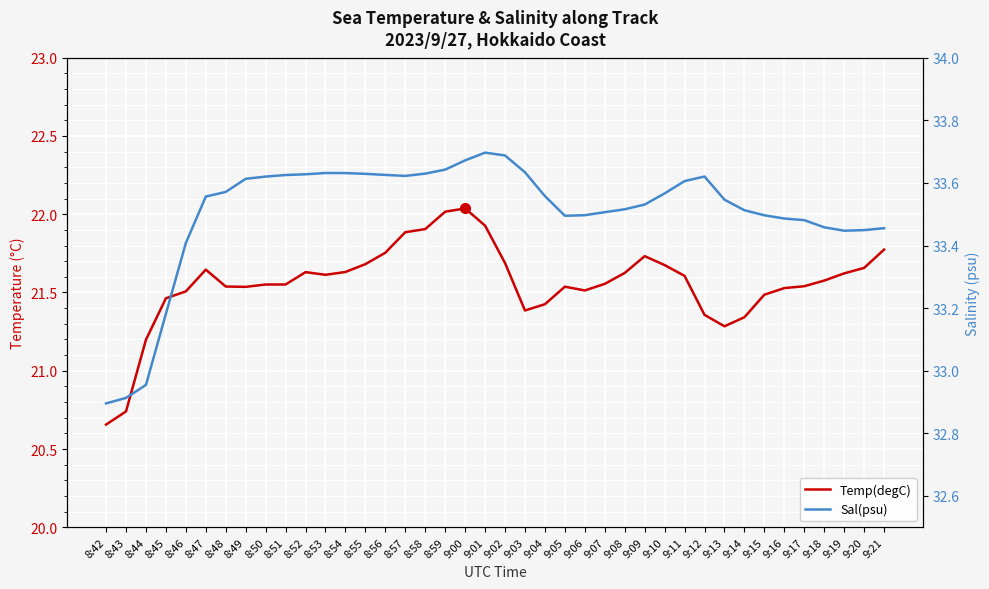

How many interior local valleys does the Temp(degC) series have?

5